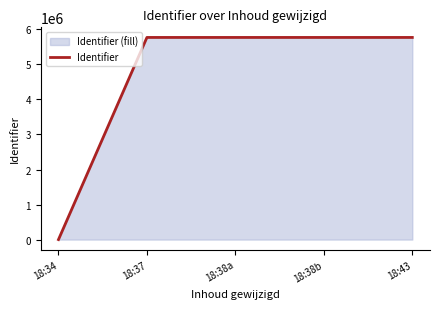

At which label does the data first exceed 5769427?

18:38b